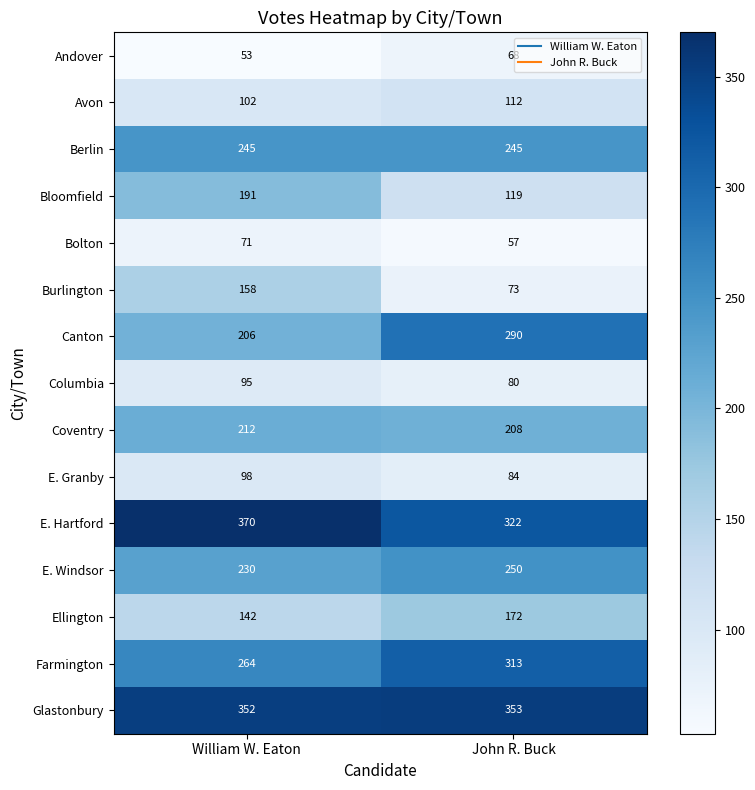

Which series has the largest range (max minus min)?

Burlington